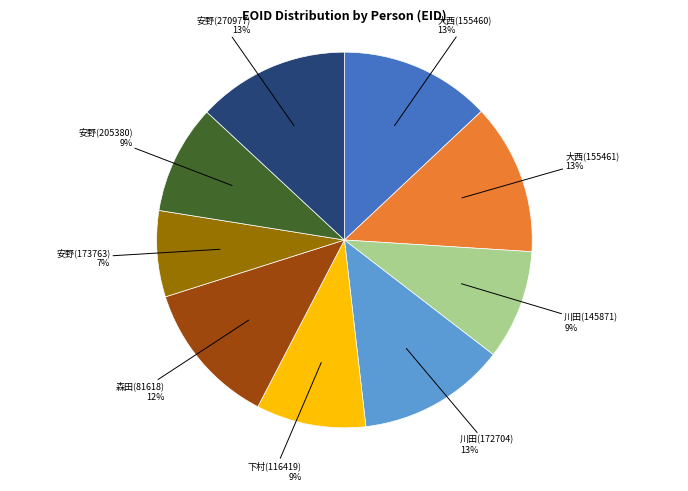

Does any single category account for the majority?

No